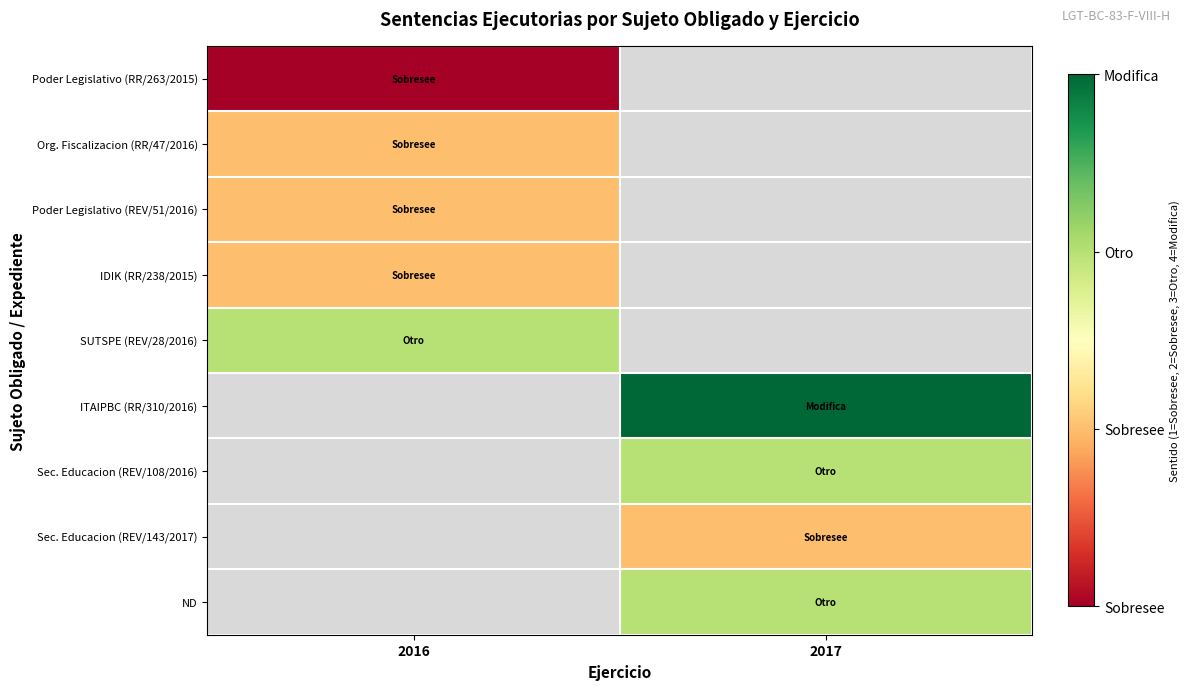

Between 2017 and 2016, which is larger?

2016